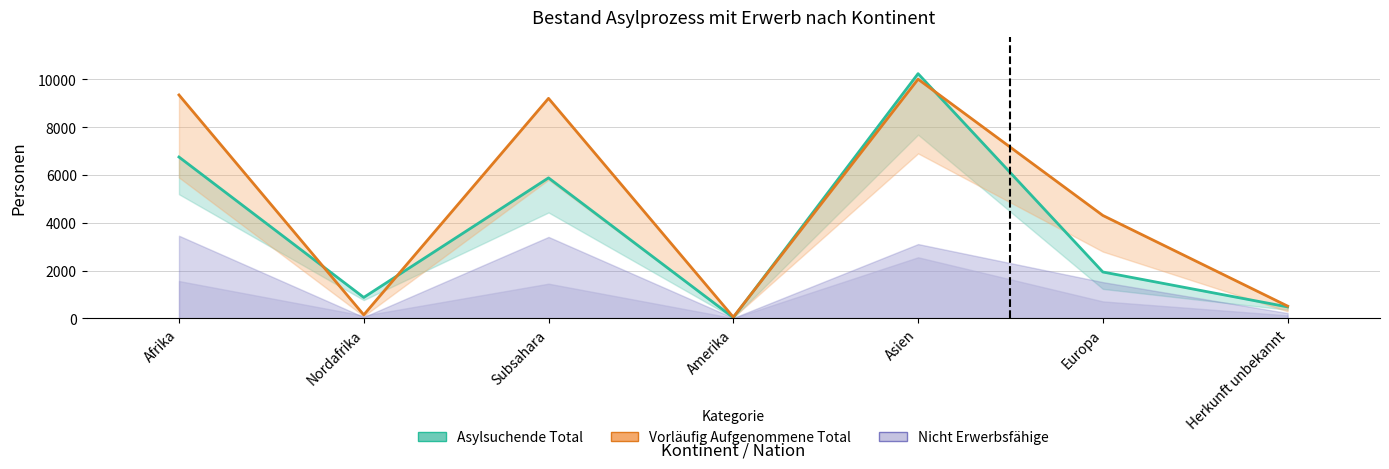

What is the difference between the maximum and minimum values in the Asylsuchende Erwerbsfähige series?

10212